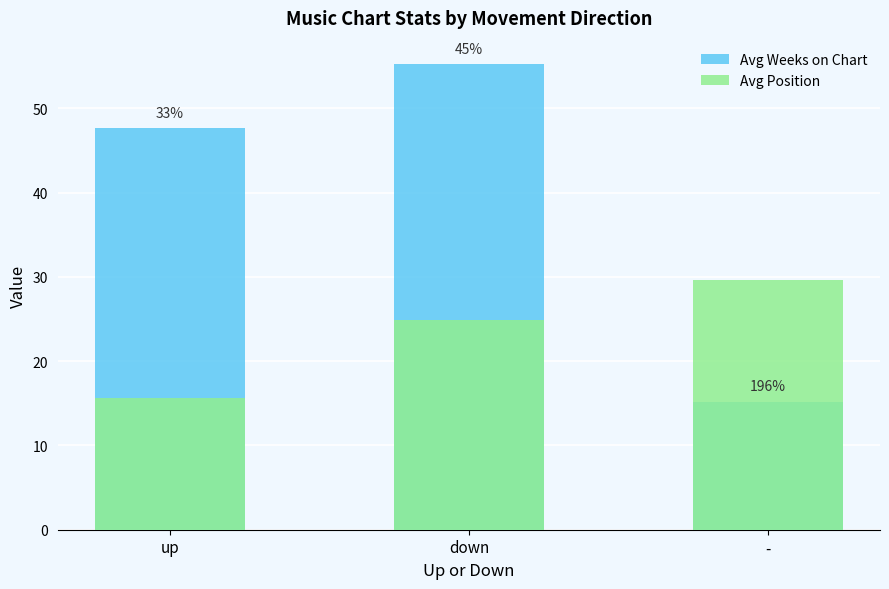

How many bars are there in each group?

2